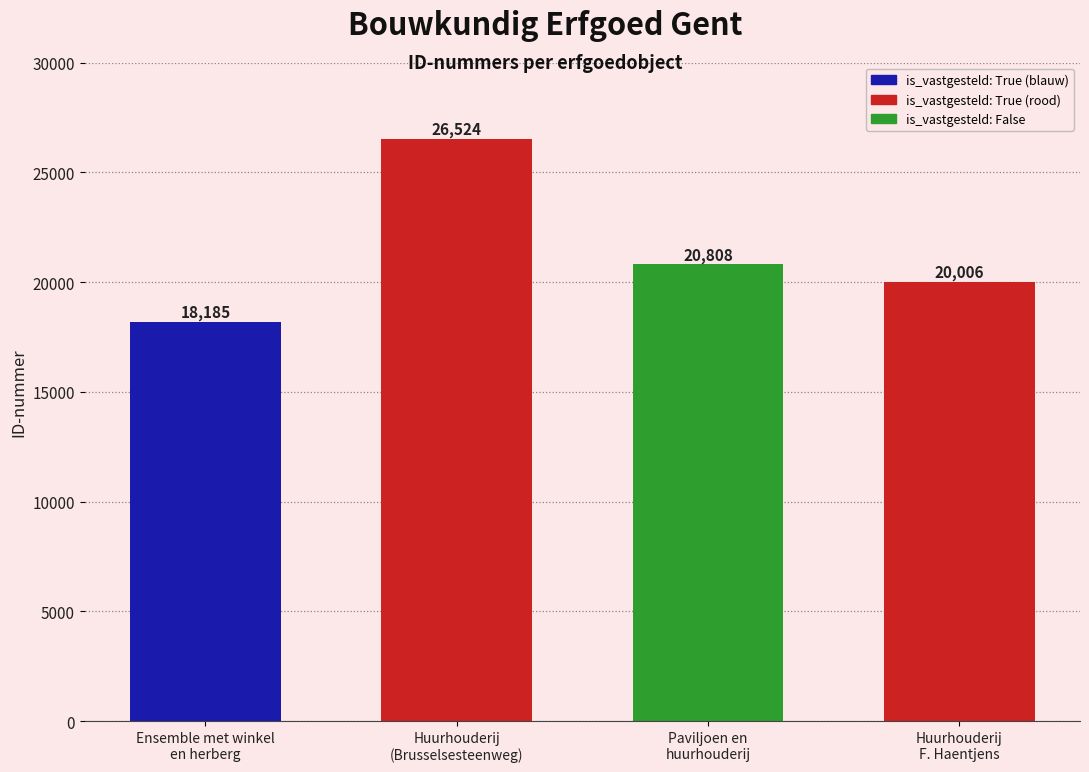

What value does the data have at Huurhouderij
F. Haentjens, to the nearest 50?

20000